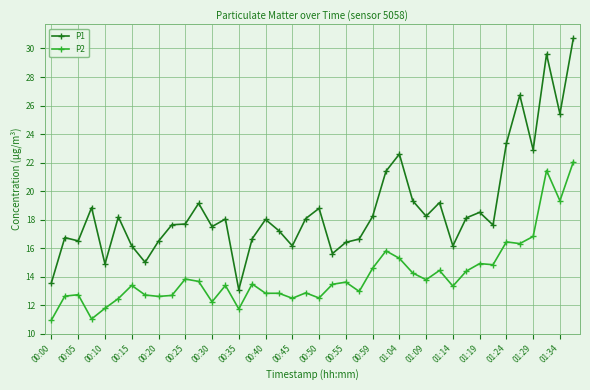

What is the maximum value shown in the chart?

30.7